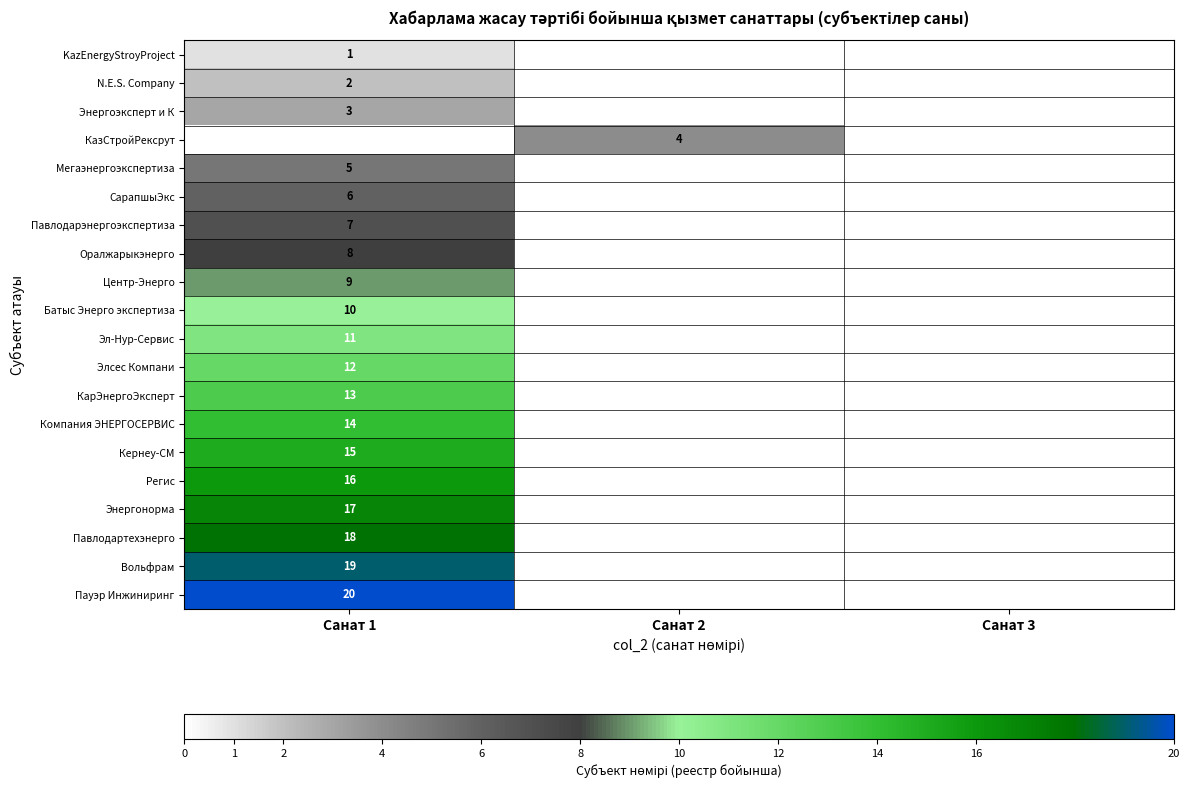

The Кернеу-СМ series shows 15 at Санат 1. True or false?

True